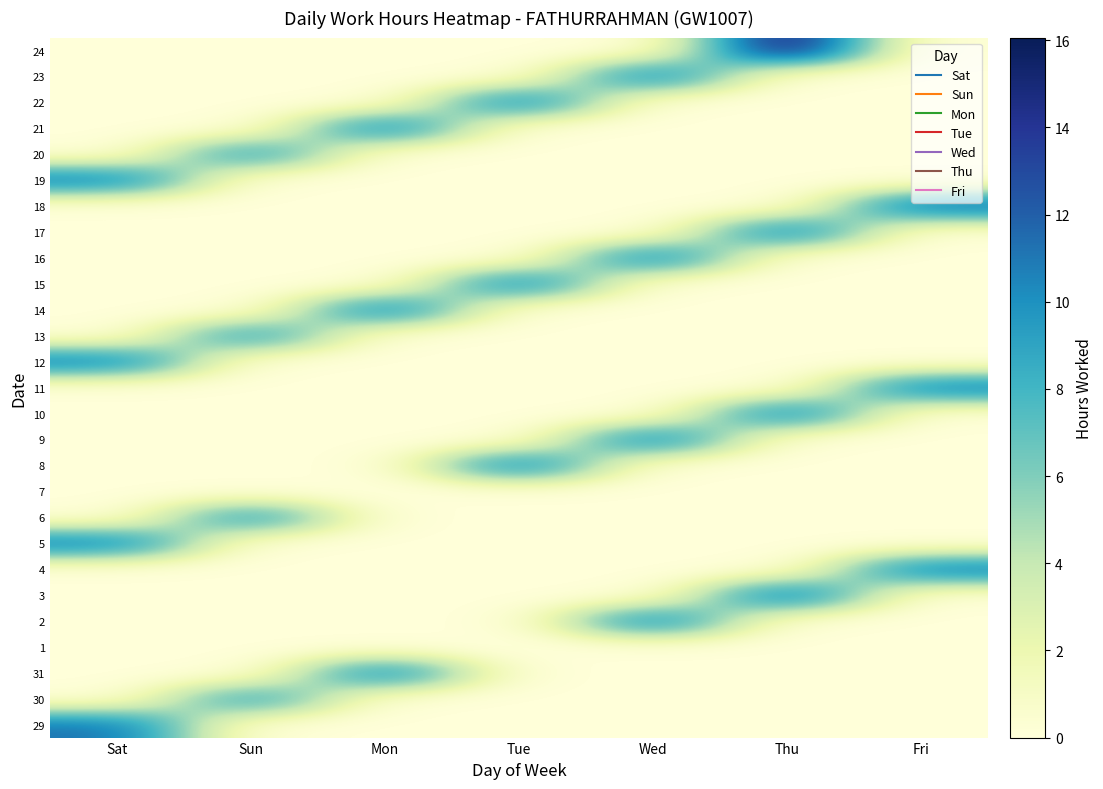

Reading left to right, list all the values displayed in this chart.

29: Sat=11.3	Sun=0.0	Mon=0.0	Tue=0.0	Wed=0.0	Thu=0.0	Fri=0.0
30: Sat=0.0	Sun=9.4	Mon=0.0	Tue=0.0	Wed=0.0	Thu=0.0	Fri=0.0
31: Sat=0.0	Sun=0.0	Mon=11.1	Tue=0.0	Wed=0.0	Thu=0.0	Fri=0.0
1: Sat=0.0	Sun=0.0	Mon=0.0	Tue=0.0	Wed=0.0	Thu=0.0	Fri=0.0
2: Sat=0.0	Sun=0.0	Mon=0.0	Tue=0.0	Wed=11.2	Thu=0.0	Fri=0.0
3: Sat=0.0	Sun=0.0	Mon=0.0	Tue=0.0	Wed=0.0	Thu=11.9	Fri=0.0
4: Sat=0.0	Sun=0.0	Mon=0.0	Tue=0.0	Wed=0.0	Thu=0.0	Fri=11.1
5: Sat=11.0	Sun=0.0	Mon=0.0	Tue=0.0	Wed=0.0	Thu=0.0	Fri=0.0
6: Sat=0.0	Sun=9.9	Mon=0.0	Tue=0.0	Wed=0.0	Thu=0.0	Fri=0.0
7: Sat=0.0	Sun=0.0	Mon=0.0	Tue=0.0	Wed=0.0	Thu=0.0	Fri=0.0
8: Sat=0.0	Sun=0.0	Mon=0.0	Tue=11.3	Wed=0.0	Thu=0.0	Fri=0.0
9: Sat=0.0	Sun=0.0	Mon=0.0	Tue=0.0	Wed=11.2	Thu=0.0	Fri=0.0
10: Sat=0.0	Sun=0.0	Mon=0.0	Tue=0.0	Wed=0.0	Thu=11.1	Fri=0.0
11: Sat=0.0	Sun=0.0	Mon=0.0	Tue=0.0	Wed=0.0	Thu=0.0	Fri=11.0
12: Sat=11.0	Sun=0.0	Mon=0.0	Tue=0.0	Wed=0.0	Thu=0.0	Fri=0.0
13: Sat=0.0	Sun=9.6	Mon=0.0	Tue=0.0	Wed=0.0	Thu=0.0	Fri=0.0
14: Sat=0.0	Sun=0.0	Mon=11.2	Tue=0.0	Wed=0.0	Thu=0.0	Fri=0.0
15: Sat=0.0	Sun=0.0	Mon=0.0	Tue=11.1	Wed=0.0	Thu=0.0	Fri=0.0
16: Sat=0.0	Sun=0.0	Mon=0.0	Tue=0.0	Wed=11.1	Thu=0.0	Fri=0.0
17: Sat=0.0	Sun=0.0	Mon=0.0	Tue=0.0	Wed=0.0	Thu=11.2	Fri=0.0
18: Sat=0.0	Sun=0.0	Mon=0.0	Tue=0.0	Wed=0.0	Thu=0.0	Fri=11.8
19: Sat=11.1	Sun=0.0	Mon=0.0	Tue=0.0	Wed=0.0	Thu=0.0	Fri=0.0
20: Sat=0.0	Sun=9.6	Mon=0.0	Tue=0.0	Wed=0.0	Thu=0.0	Fri=0.0
21: Sat=0.0	Sun=0.0	Mon=11.1	Tue=0.0	Wed=0.0	Thu=0.0	Fri=0.0
22: Sat=0.0	Sun=0.0	Mon=0.0	Tue=11.1	Wed=0.0	Thu=0.0	Fri=0.0
23: Sat=0.0	Sun=0.0	Mon=0.0	Tue=0.0	Wed=11.2	Thu=0.0	Fri=0.0
24: Sat=0.0	Sun=0.0	Mon=0.0	Tue=0.0	Wed=0.0	Thu=16.1	Fri=0.0